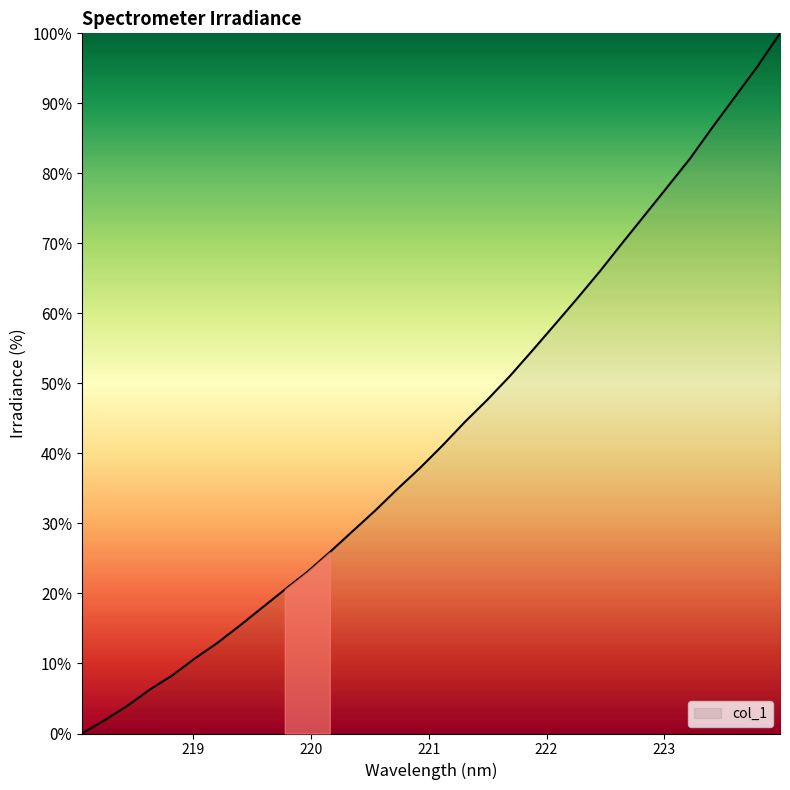

What is the greatest value displayed?

100.0